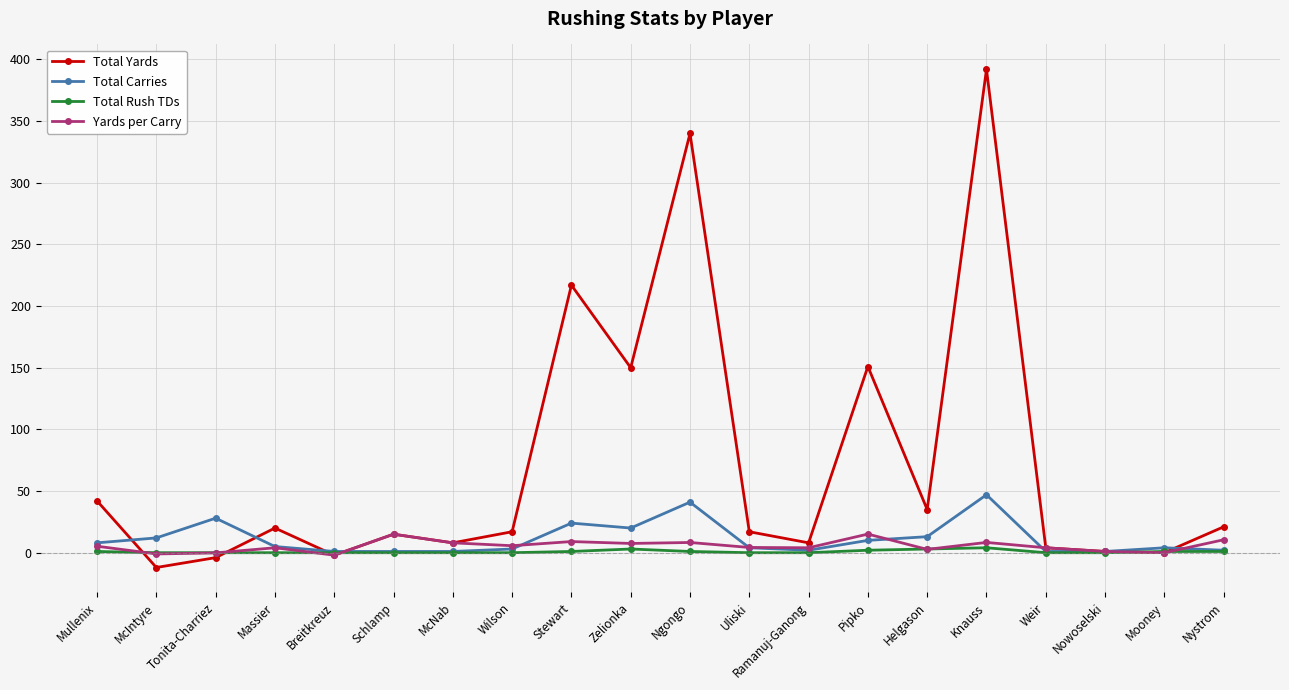

How many series are shown in this chart?

4